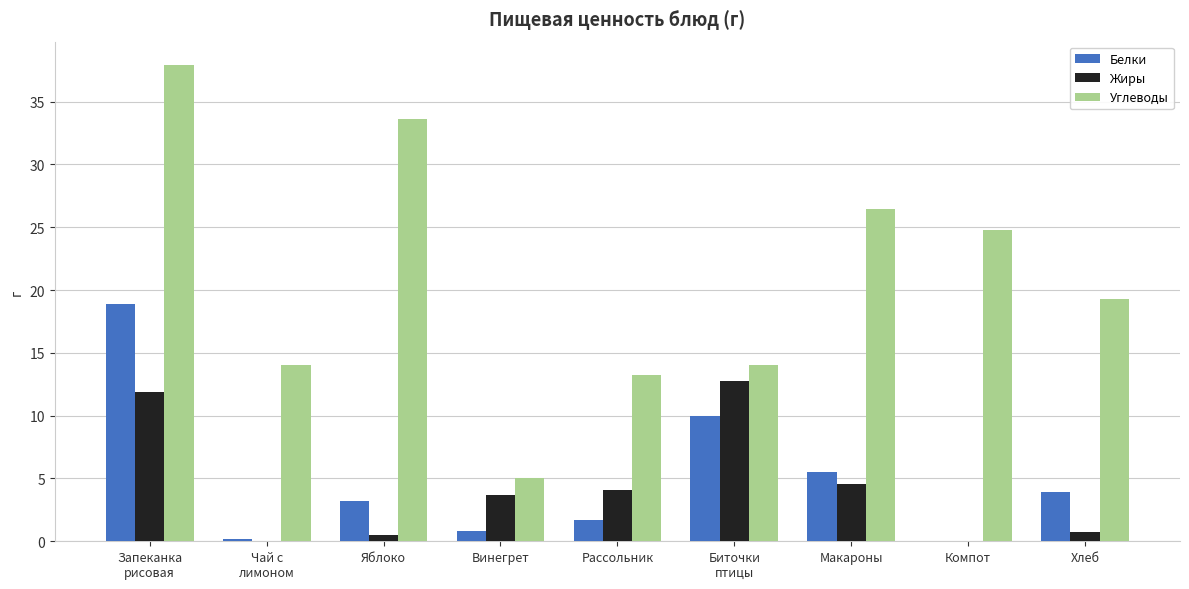

Which series changed the most between Винегрет and Макароны?

Углеводы